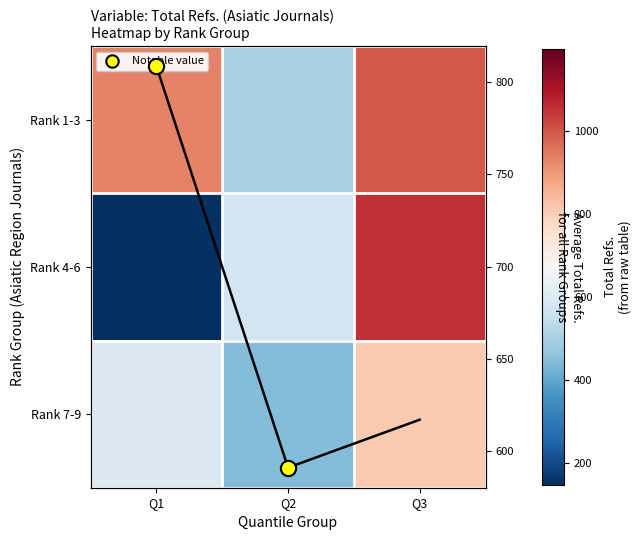

Which label corresponds to the smallest value in the chart?

Q1